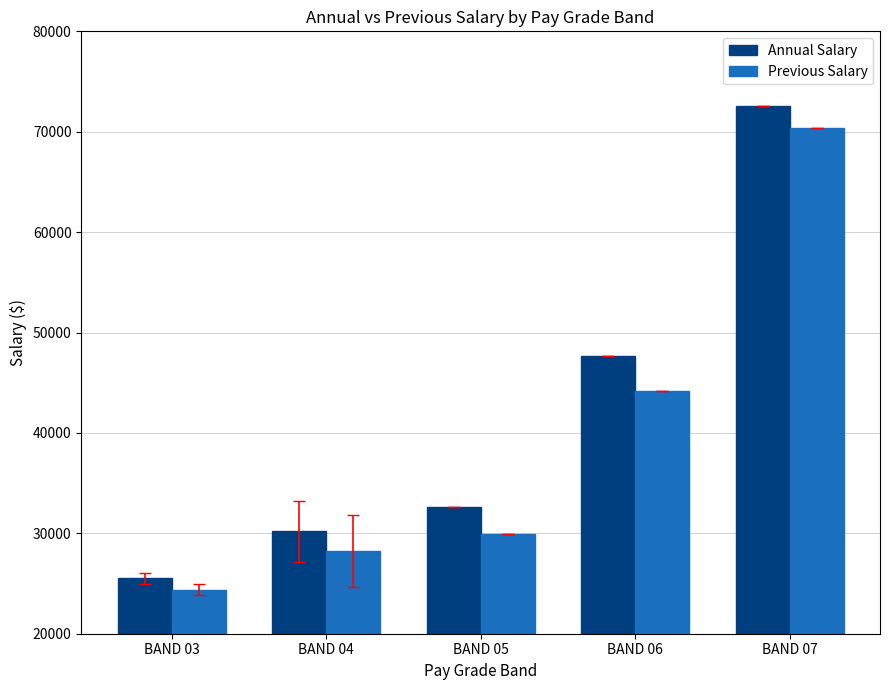

Where is Annual Salary nearest to the value 49022?

BAND 06